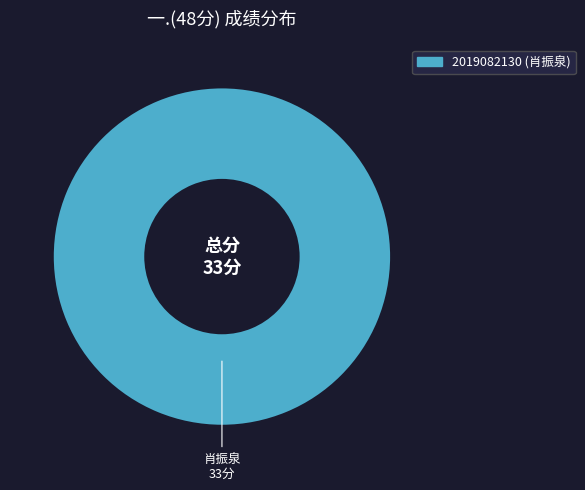

How many slices are in this pie chart?

1